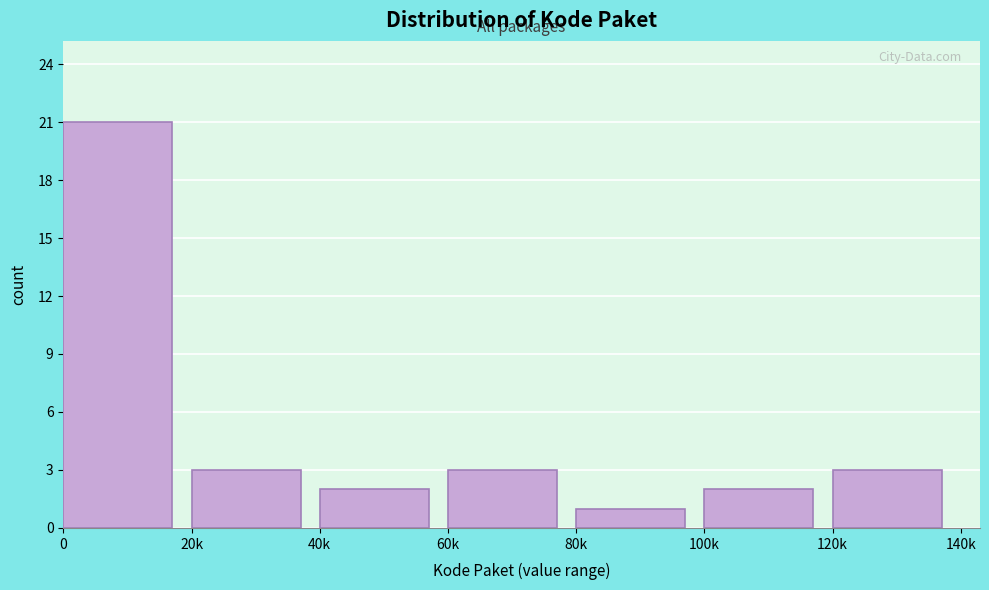

Reading left to right, list all the values displayed in this chart.

0=21	20k=3	40k=2	60k=3	80k=1	100k=2	120k=3